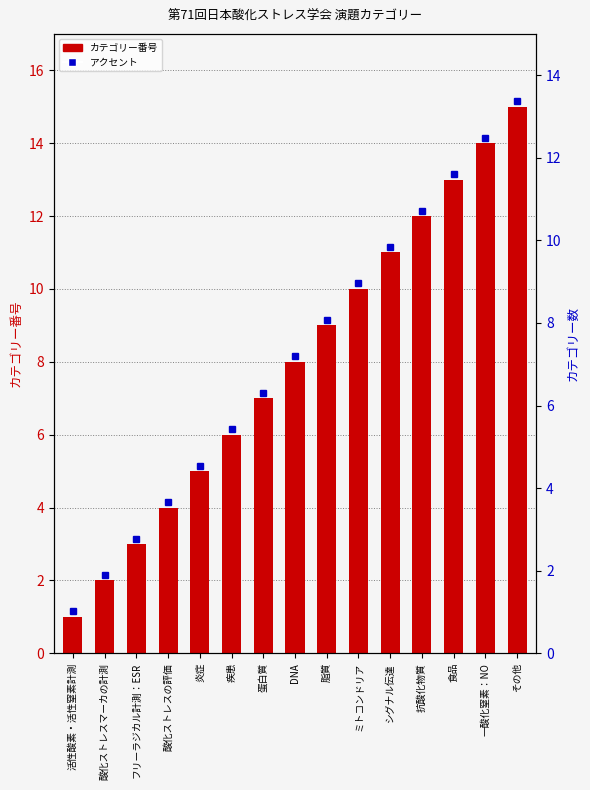

List the labels in order of value, largest first.

その他, 一酸化窒素：NO, 食品, 抗酸化物質, シグナル伝達, ミトコンドリア, 脂質, DNA, 蛋白質, 疾患, 炎症, 酸化ストレスの評価, フリーラジカル計測：ESR, 酸化ストレスマーカの計測, 活性酸素・活性窒素計測